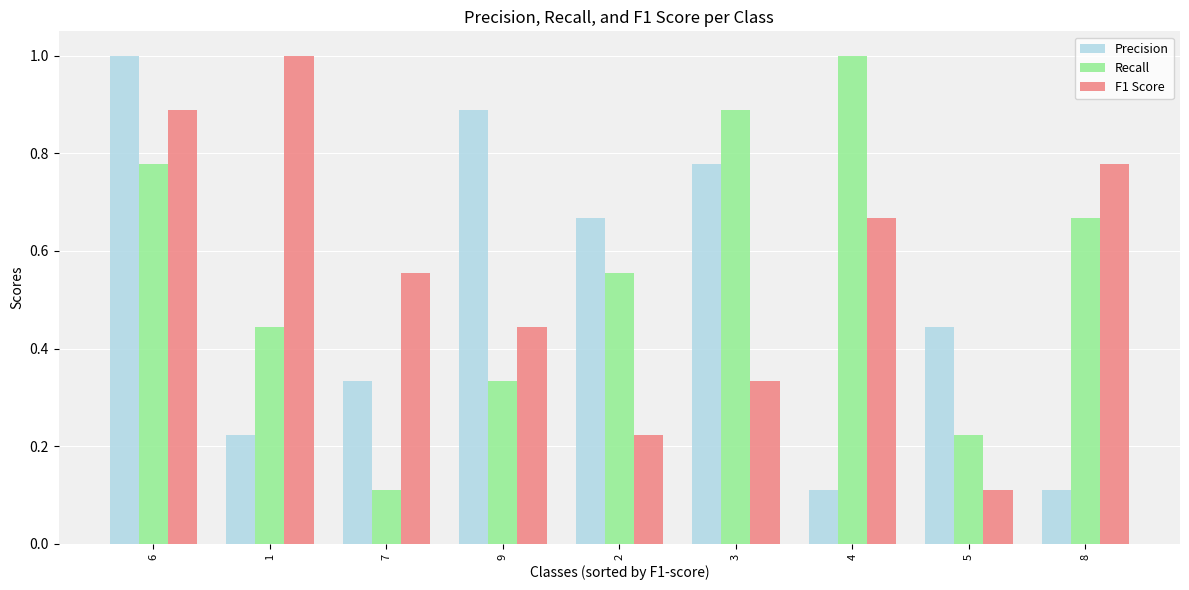

What is the label of the 3rd bar from the left?

7